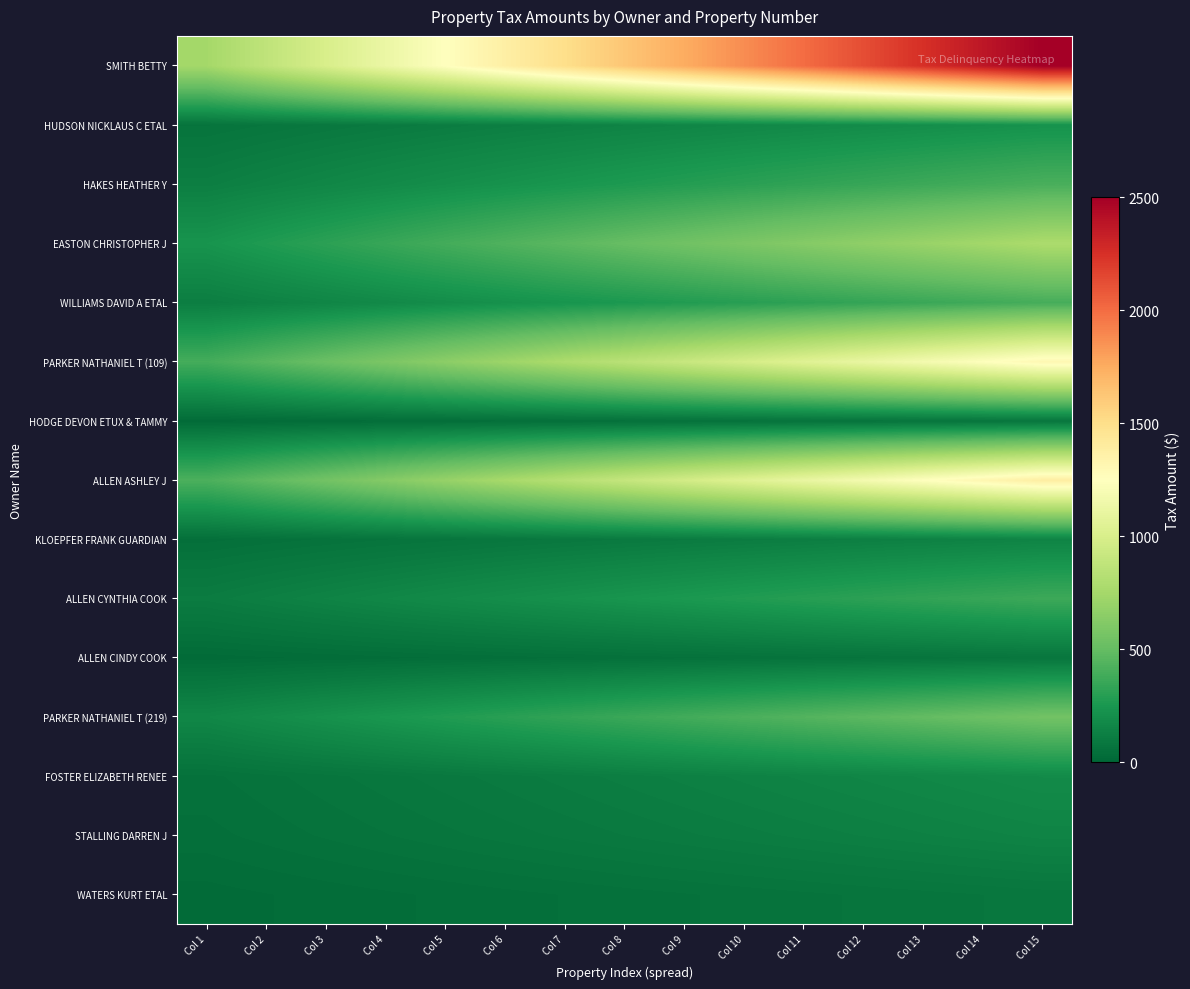

Reading left to right, what are all the values shown in this chart?

WATERS KURT ETAL: Col 1=24.7	Col 2=28.8	Col 3=32.9	Col 4=37.0	Col 5=41.1	Col 6=45.2	Col 7=49.3	Col 8=53.4	Col 9=57.5	Col 10=61.7	Col 11=65.8	Col 12=69.9	Col 13=74.0	Col 14=78.1	Col 15=82.2
STALLING DARREN J: Col 1=45.1	Col 2=52.7	Col 3=60.2	Col 4=67.7	Col 5=75.2	Col 6=82.7	Col 7=90.3	Col 8=97.8	Col 9=105.3	Col 10=112.8	Col 11=120.4	Col 12=127.9	Col 13=135.4	Col 14=142.9	Col 15=150.4
FOSTER ELIZABETH RENEE: Col 1=55.9	Col 2=65.2	Col 3=74.5	Col 4=83.8	Col 5=93.1	Col 6=102.4	Col 7=111.8	Col 8=121.1	Col 9=130.4	Col 10=139.7	Col 11=149.0	Col 12=158.3	Col 13=167.6	Col 14=177.0	Col 15=186.3
PARKER NATHANIEL T (219): Col 1=165.6	Col 2=193.2	Col 3=220.8	Col 4=248.4	Col 5=276.0	Col 6=303.5	Col 7=331.1	Col 8=358.7	Col 9=386.3	Col 10=413.9	Col 11=441.5	Col 12=469.1	Col 13=496.7	Col 14=524.3	Col 15=551.9
ALLEN CINDY COOK: Col 1=23.8	Col 2=27.7	Col 3=31.7	Col 4=35.7	Col 5=39.6	Col 6=43.6	Col 7=47.5	Col 8=51.5	Col 9=55.5	Col 10=59.4	Col 11=63.4	Col 12=67.3	Col 13=71.3	Col 14=75.3	Col 15=79.2
ALLEN CYNTHIA COOK: Col 1=110.5	Col 2=128.9	Col 3=147.4	Col 4=165.8	Col 5=184.2	Col 6=202.6	Col 7=221.0	Col 8=239.5	Col 9=257.9	Col 10=276.3	Col 11=294.7	Col 12=313.1	Col 13=331.6	Col 14=350.0	Col 15=368.4
KLOEPFER FRANK GUARDIAN: Col 1=45.1	Col 2=52.7	Col 3=60.2	Col 4=67.7	Col 5=75.2	Col 6=82.7	Col 7=90.3	Col 8=97.8	Col 9=105.3	Col 10=112.8	Col 11=120.4	Col 12=127.9	Col 13=135.4	Col 14=142.9	Col 15=150.4
ALLEN ASHLEY J: Col 1=415.5	Col 2=484.7	Col 3=554.0	Col 4=623.2	Col 5=692.5	Col 6=761.7	Col 7=831.0	Col 8=900.2	Col 9=969.5	Col 10=1038.7	Col 11=1108.0	Col 12=1177.2	Col 13=1246.5	Col 14=1315.7	Col 15=1385.0
HODGE DEVON ETUX & TAMMY: Col 1=24.2	Col 2=28.2	Col 3=32.2	Col 4=36.3	Col 5=40.3	Col 6=44.3	Col 7=48.4	Col 8=52.4	Col 9=56.4	Col 10=60.5	Col 11=64.5	Col 12=68.5	Col 13=72.5	Col 14=76.6	Col 15=80.6
PARKER NATHANIEL T (109): Col 1=392.1	Col 2=457.5	Col 3=522.9	Col 4=588.2	Col 5=653.6	Col 6=718.9	Col 7=784.3	Col 8=849.6	Col 9=915.0	Col 10=980.4	Col 11=1045.7	Col 12=1111.1	Col 13=1176.4	Col 14=1241.8	Col 15=1307.1
WILLIAMS DAVID A ETAL: Col 1=119.0	Col 2=138.9	Col 3=158.7	Col 4=178.5	Col 5=198.4	Col 6=218.2	Col 7=238.0	Col 8=257.9	Col 9=277.7	Col 10=297.6	Col 11=317.4	Col 12=337.2	Col 13=357.1	Col 14=376.9	Col 15=396.7
EASTON CHRISTOPHER J: Col 1=234.5	Col 2=273.6	Col 3=312.7	Col 4=351.8	Col 5=390.9	Col 6=430.0	Col 7=469.0	Col 8=508.1	Col 9=547.2	Col 10=586.3	Col 11=625.4	Col 12=664.5	Col 13=703.6	Col 14=742.6	Col 15=781.7
HAKES HEATHER Y: Col 1=122.6	Col 2=143.0	Col 3=163.5	Col 4=183.9	Col 5=204.3	Col 6=224.8	Col 7=245.2	Col 8=265.6	Col 9=286.1	Col 10=306.5	Col 11=326.9	Col 12=347.4	Col 13=367.8	Col 14=388.3	Col 15=408.7
HUDSON NICKLAUS C ETAL: Col 1=67.3	Col 2=78.5	Col 3=89.7	Col 4=101.0	Col 5=112.2	Col 6=123.4	Col 7=134.6	Col 8=145.8	Col 9=157.0	Col 10=168.3	Col 11=179.5	Col 12=190.7	Col 13=201.9	Col 14=213.1	Col 15=224.3
SMITH BETTY: Col 1=750.0	Col 2=875.0	Col 3=1000.0	Col 4=1125.0	Col 5=1250.0	Col 6=1375.0	Col 7=1500.0	Col 8=1625.0	Col 9=1750.0	Col 10=1875.0	Col 11=2000.0	Col 12=2125.0	Col 13=2250.0	Col 14=2375.0	Col 15=2500.0